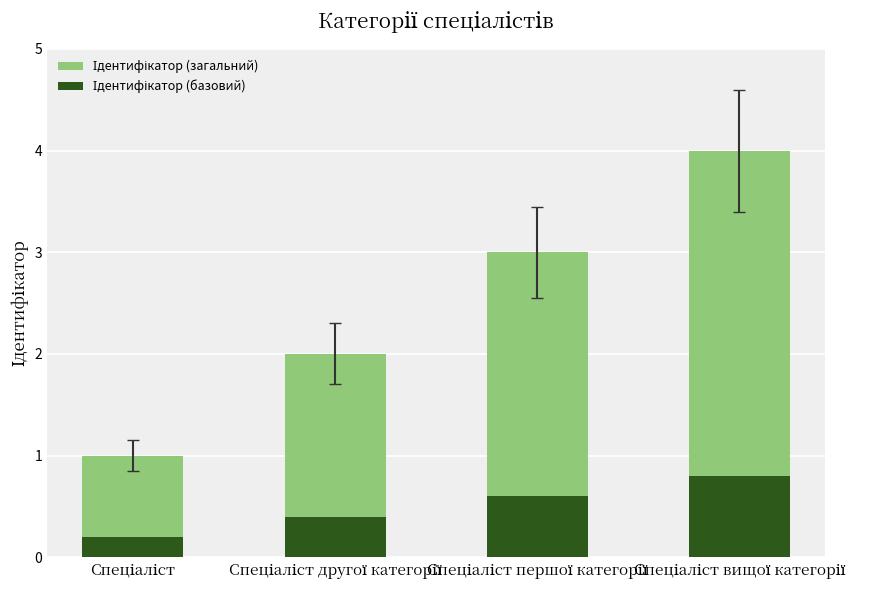

What is the total value across all series at Спеціаліст першої категорії?

3.6